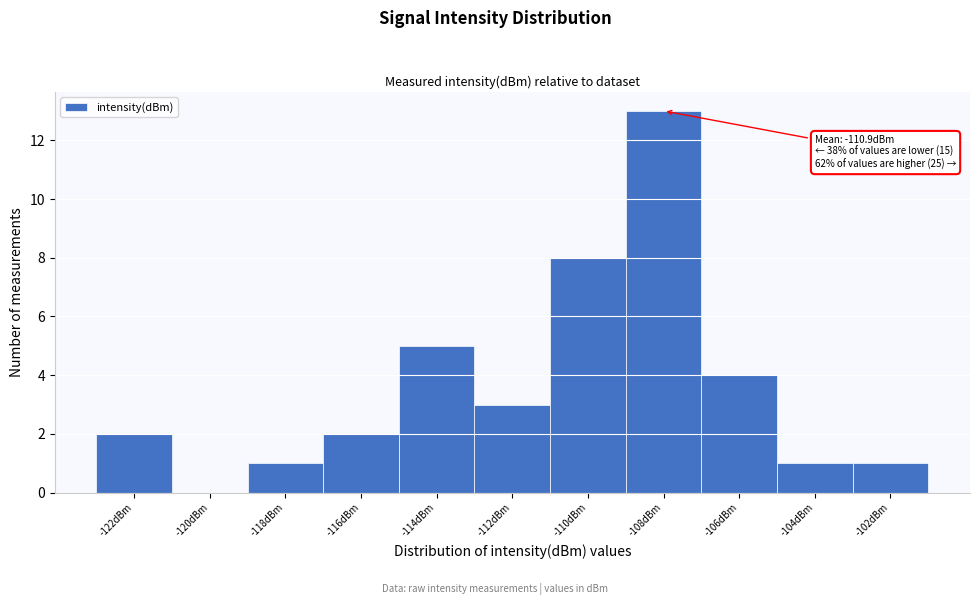

Reading right to left, transcribe all the data shown in this chart.

-102dBm=1	-104dBm=1	-106dBm=4	-108dBm=13	-110dBm=8	-112dBm=3	-114dBm=5	-116dBm=2	-118dBm=1	-120dBm=0	-122dBm=2